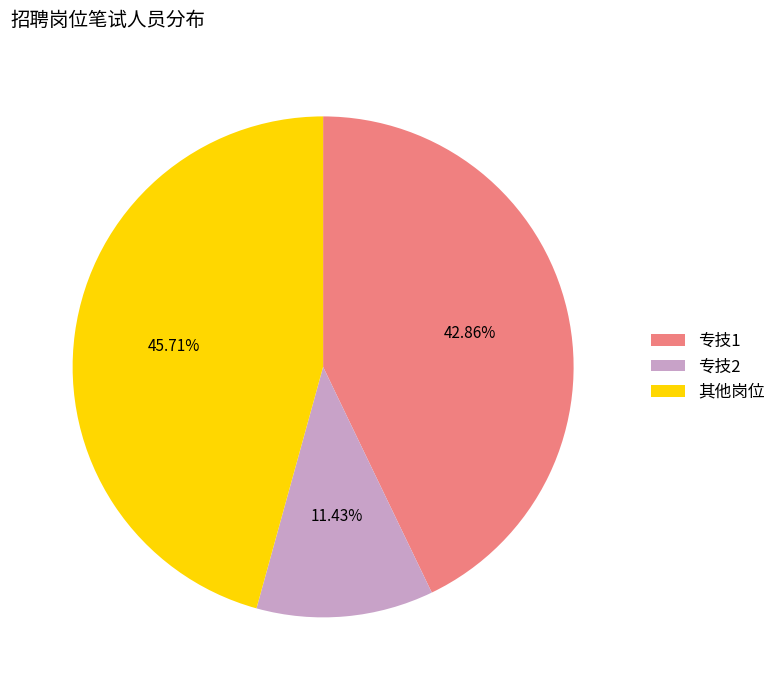

Is the sum of 专技2 and 其他岗位 greater than half?

Yes